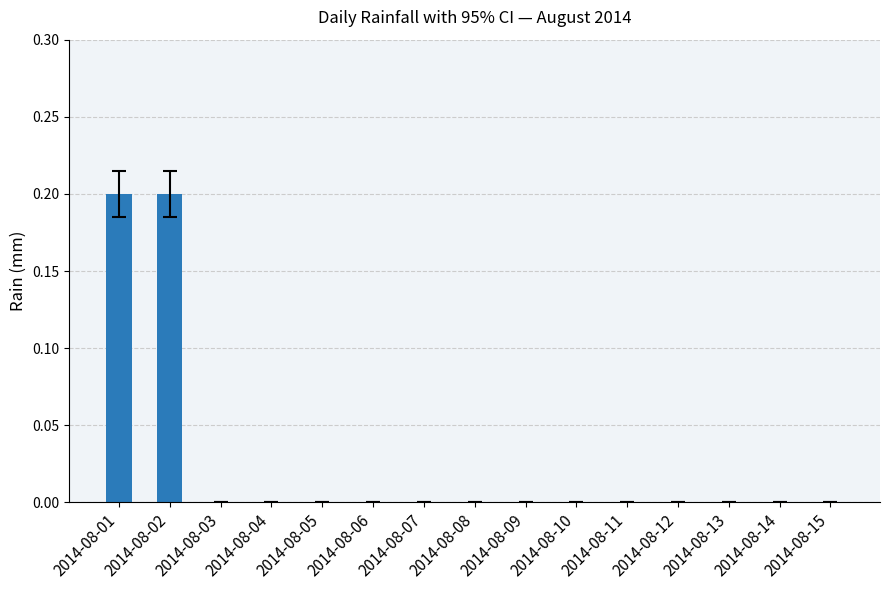

The value at 2014-08-09 is 0.0. True or false?

True